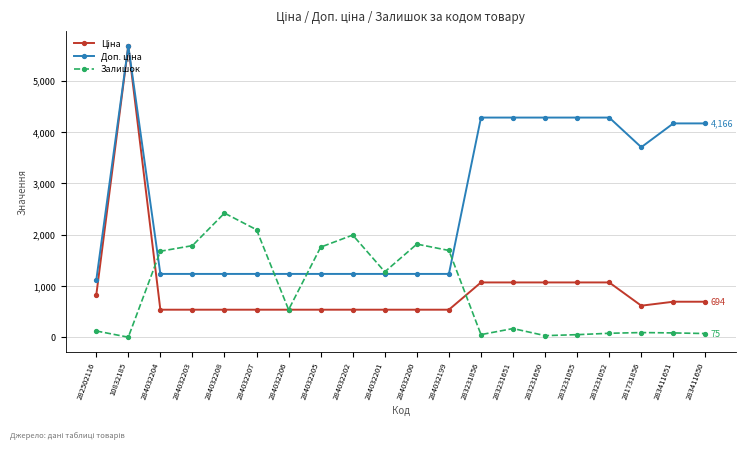

What is the highest value of the Залишок series?

2419.0